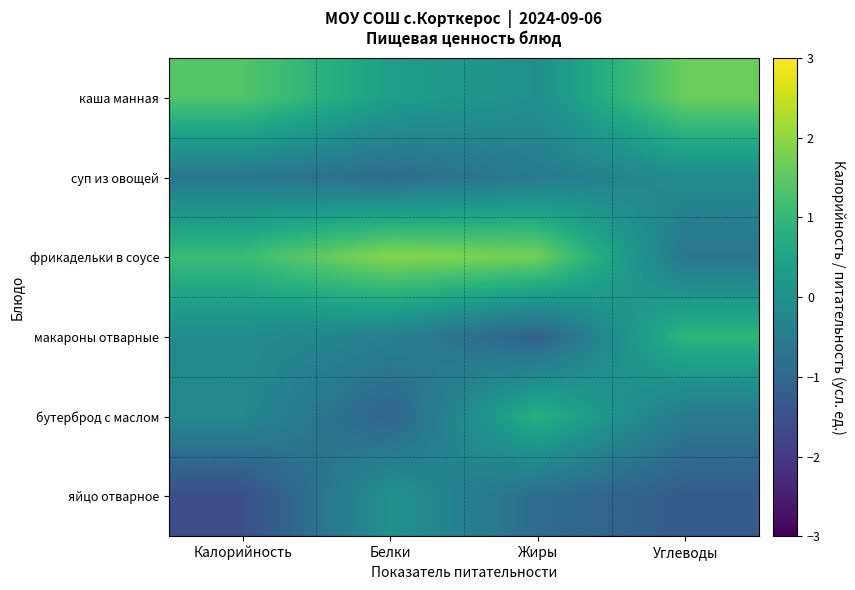

Reading right to left, extract all data points from this chart.

каша манная: Углеводы=1.7	Жиры=0.0	Белки=0.4	Калорийность=1.4
суп из овощей: Углеводы=-0.1	Жиры=-0.5	Белки=-0.9	Калорийность=-0.6
фрикадельки в соусе: Углеводы=-0.7	Жиры=1.7	Белки=1.9	Калорийность=1.1
макароны отварные: Углеводы=0.9	Жиры=-1.1	Белки=-0.4	Калорийность=-0.1
бутерброд с маслом: Углеводы=-0.6	Жиры=0.8	Белки=-1.1	Калорийность=-0.2
яйцо отварное: Углеводы=-1.3	Жиры=-0.9	Белки=0.0	Калорийность=-1.6